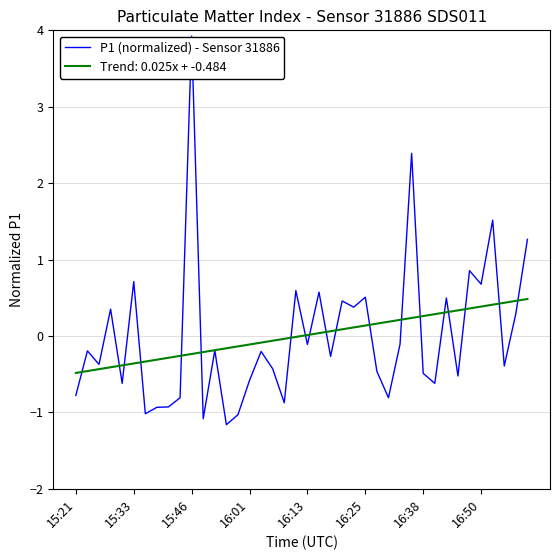

List the series in order of their peak value, lowest first.

Trend: 0.025x + -0.484, P1 (normalized) - Sensor 31886